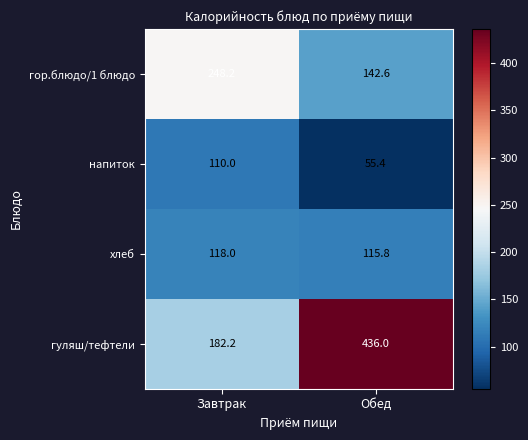

Rank the series by their maximum value, from highest to lowest.

гуляш/тефтели, гор.блюдо/1 блюдо, хлеб, напиток